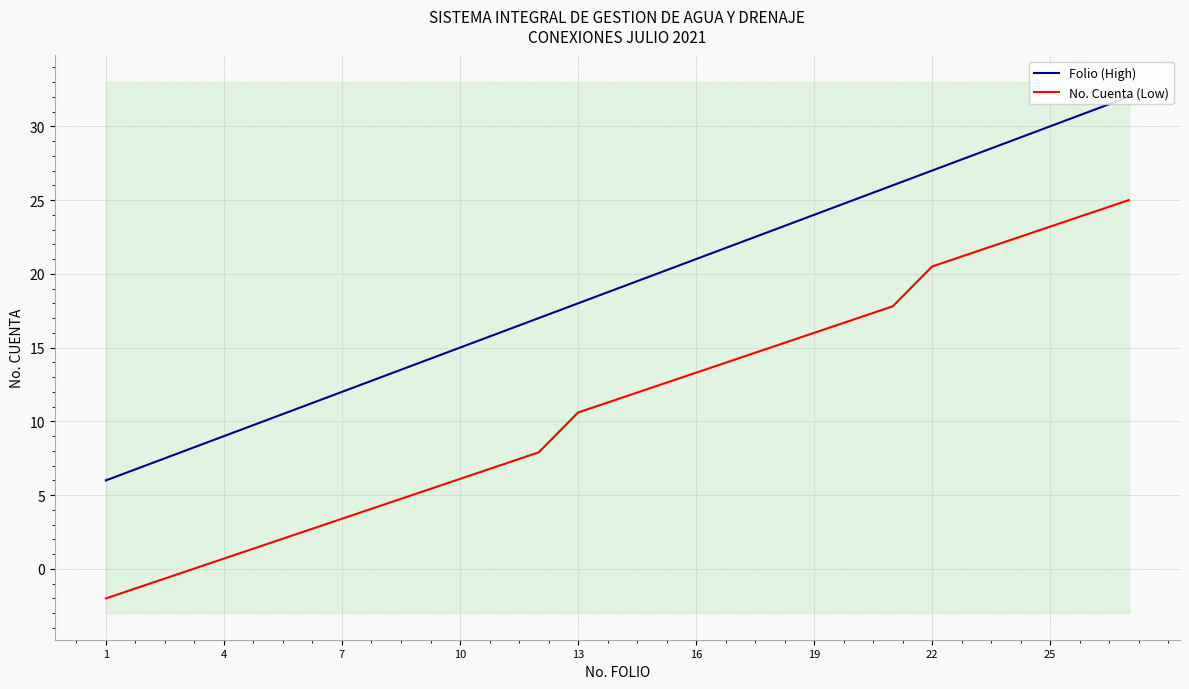

True or false: No. Cuenta (Low) and Folio (High) cross at least once.

False